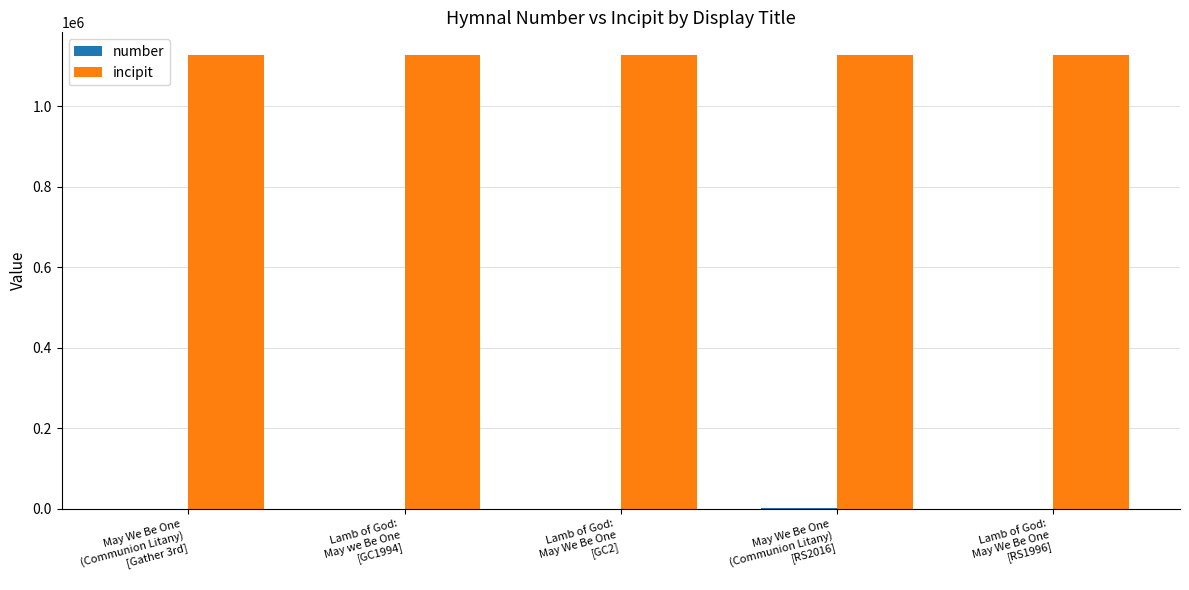

What is the total value across all series at May We Be One
(Communion Litany)
[Gather 3rd]?

1127505